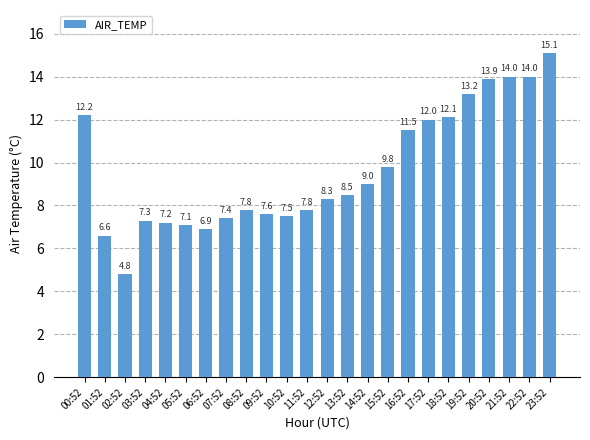

What value does the data have at 05:52?

7.1